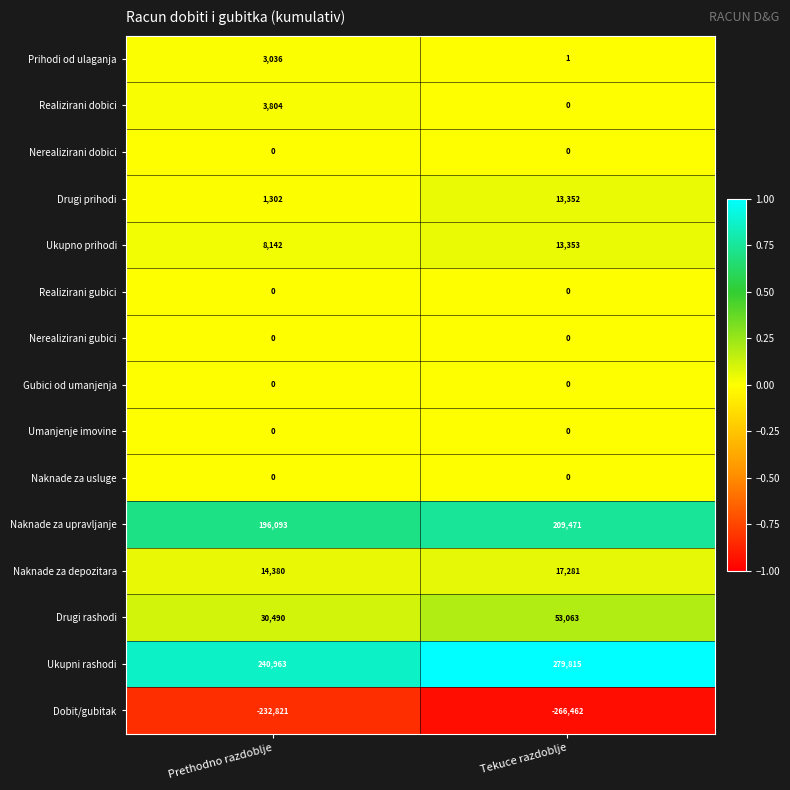

Which series has the largest total across all categories?

Ukupni rashodi